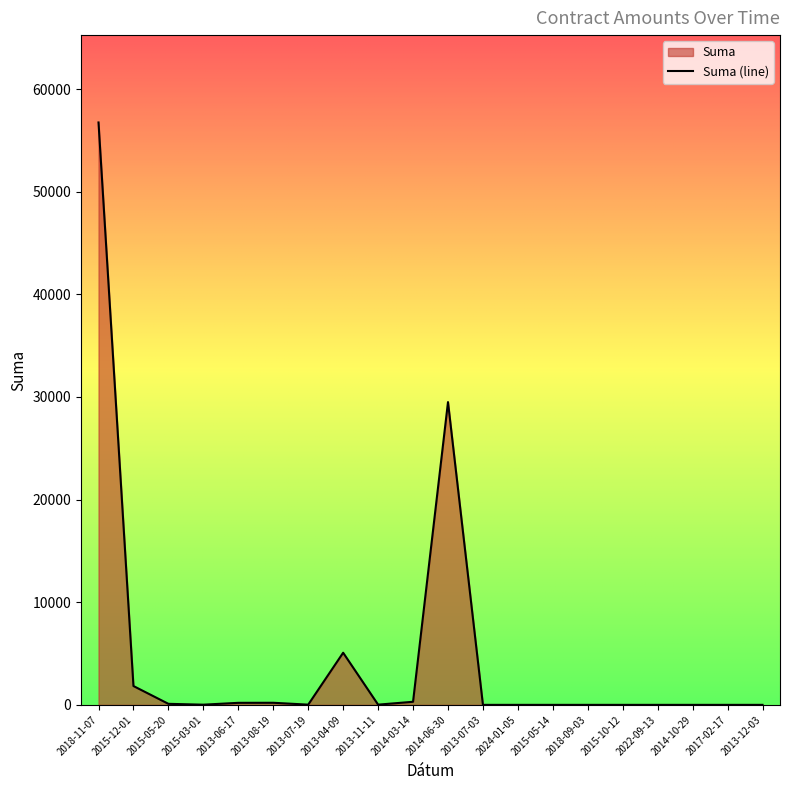

Reading right to left, list all the values displayed in this chart.

0.0	0.0	0.0	0.0	0.0	0.0	0.0	0.0	0.0	29500.0	300.0	20.0	5078.3	20.0	202.5	197.2	17.3	100.0	1834.4	56746.0